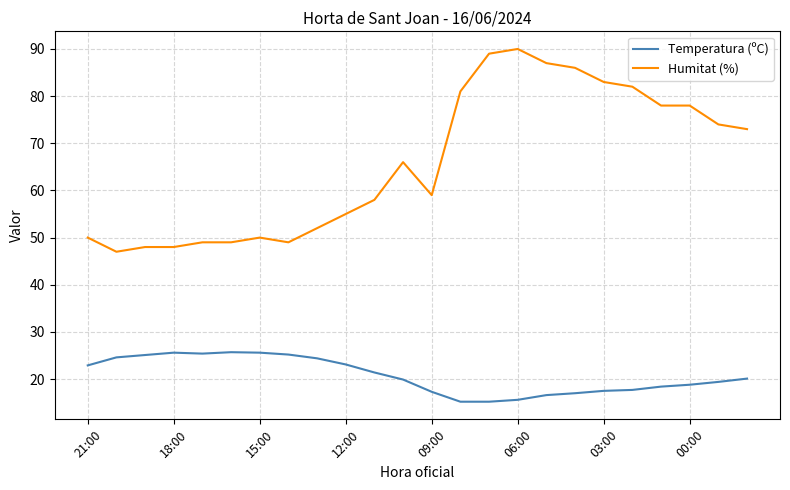

What is the highest value of the Humitat (%) series?

90.0